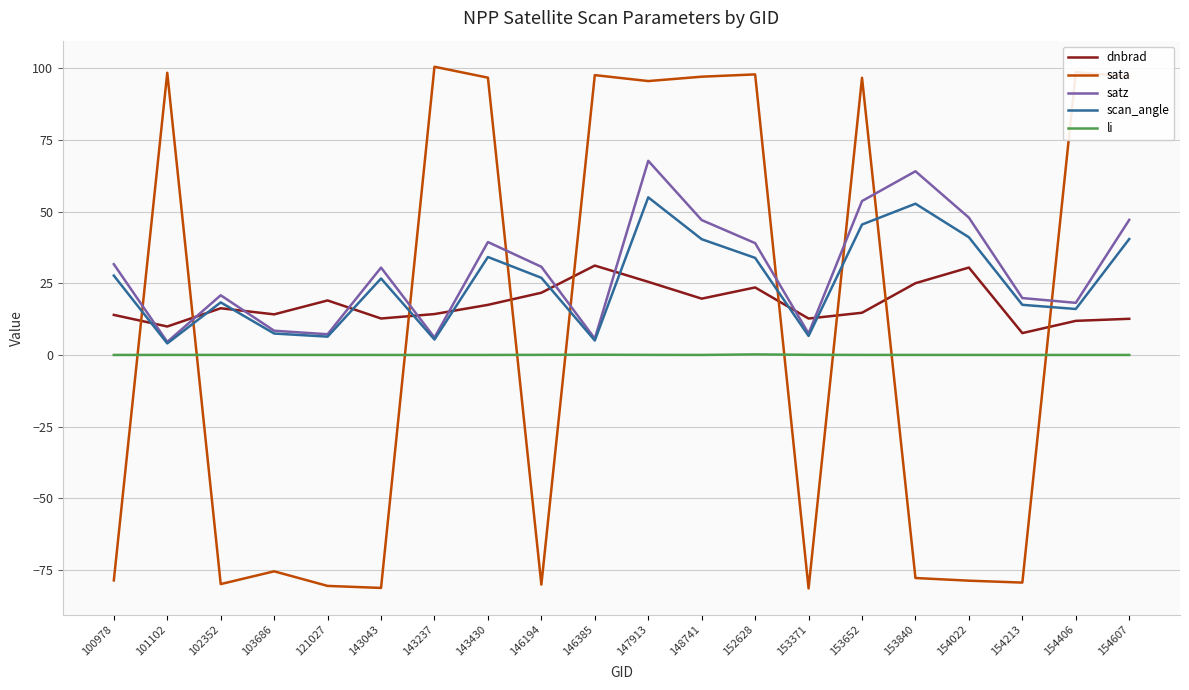

Is the value of satz at 147913 greater than the value of li at 101102?

Yes